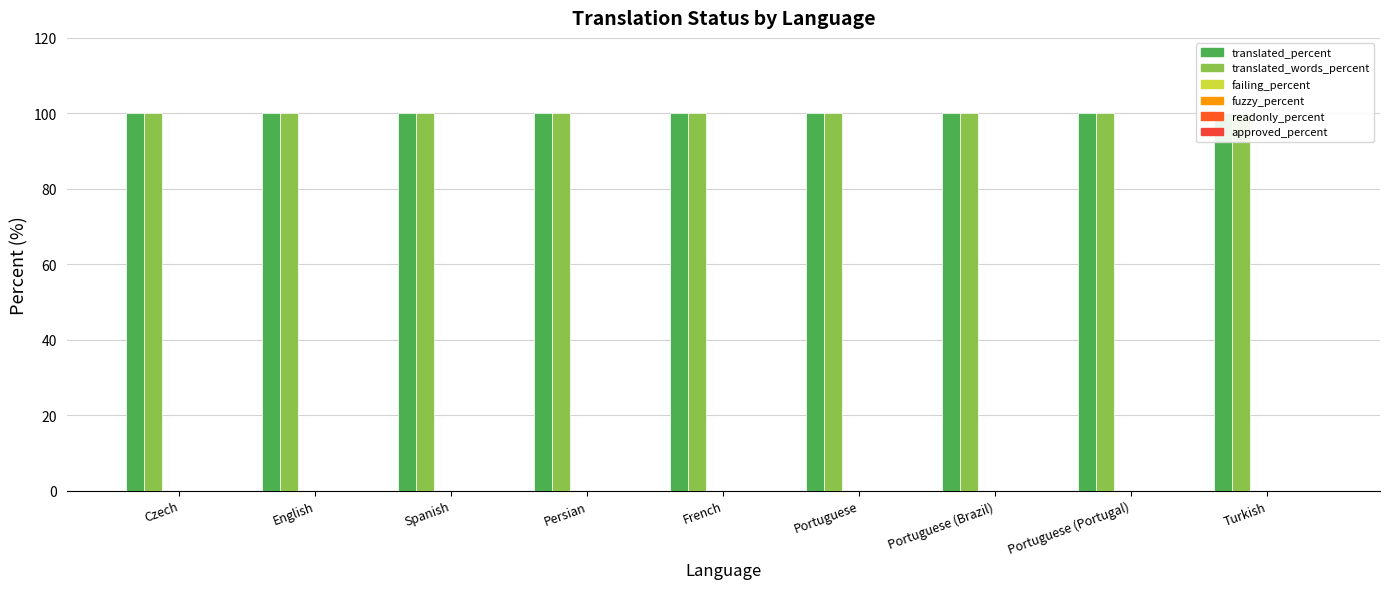

The translated_words_percent series shows 54 at French. True or false?

False